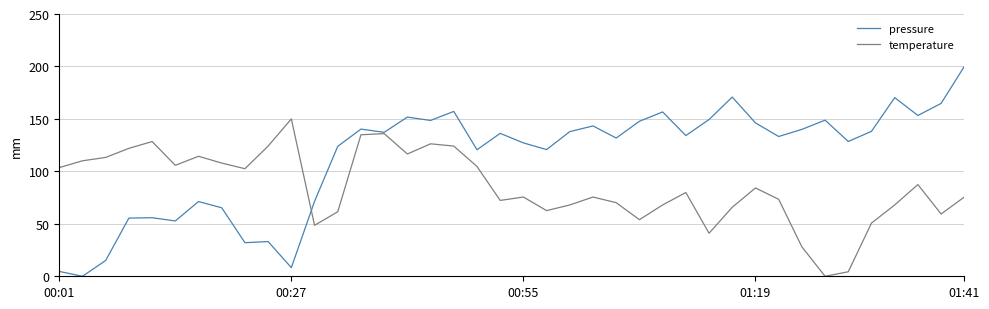

Which series has the largest range (max minus min)?

pressure